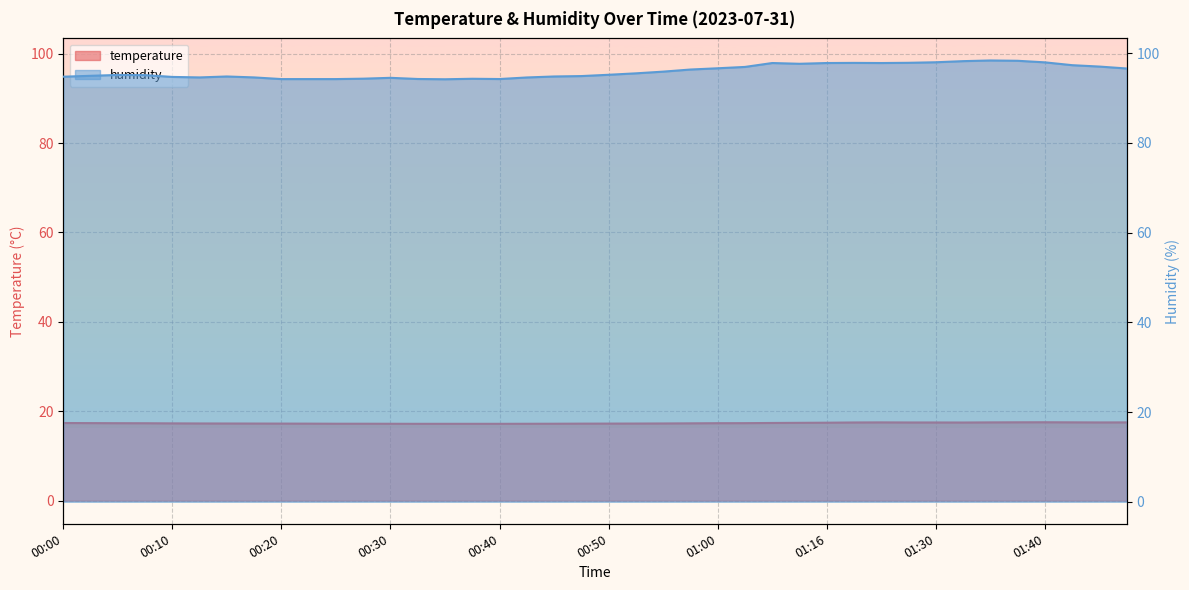

How many interior local valleys does the temperature series have?

2